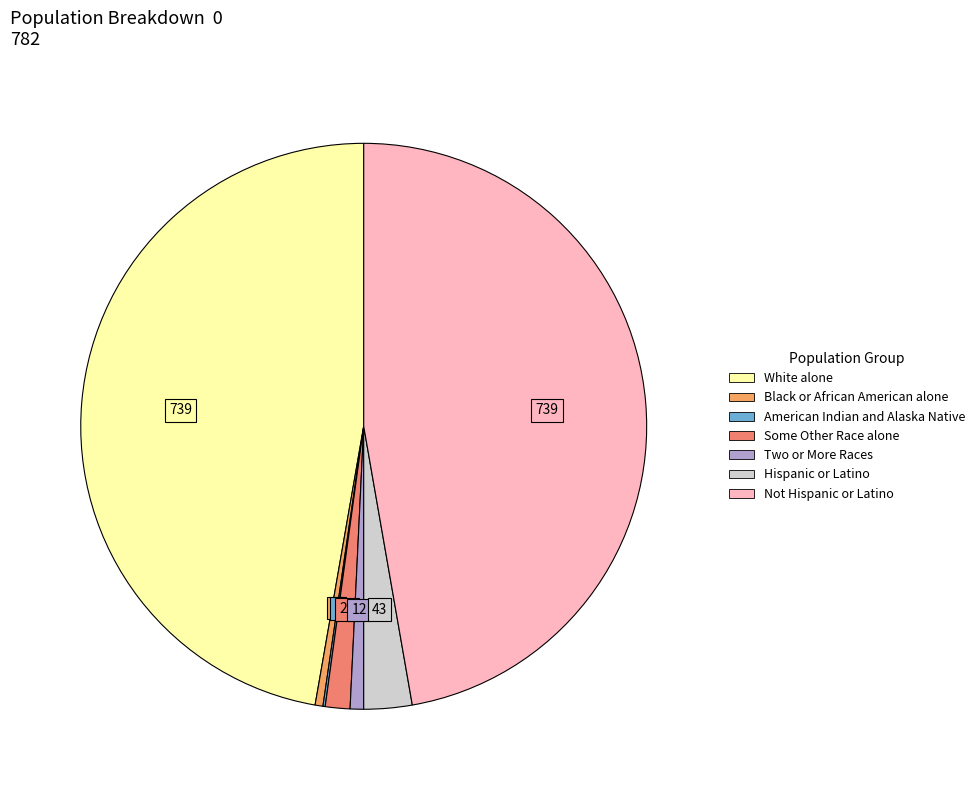

What is the largest slice in the pie chart?

White alone